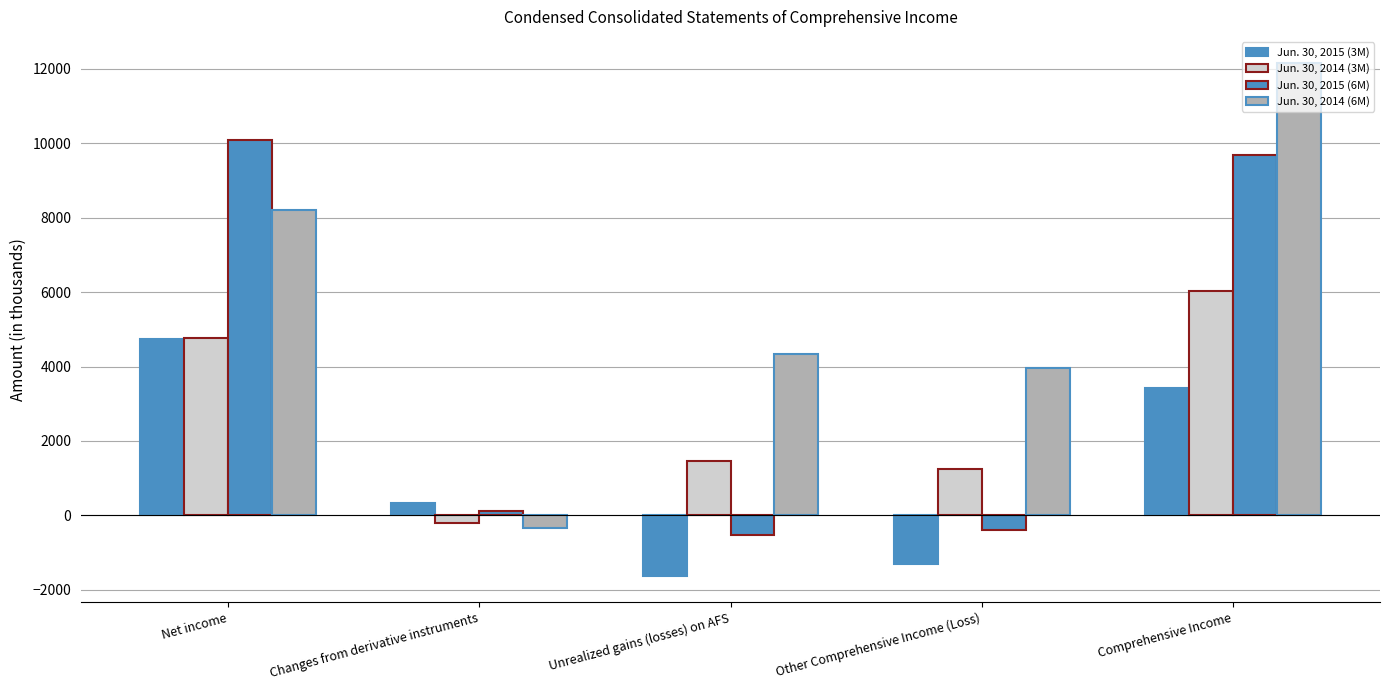

What position from the left is Changes from derivative instruments?

2